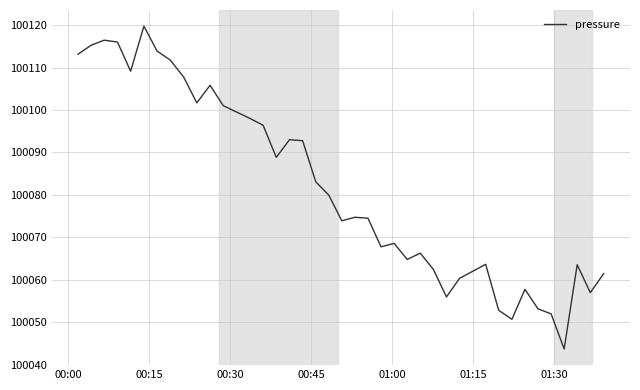

What is the difference between the maximum and minimum values?

76.1